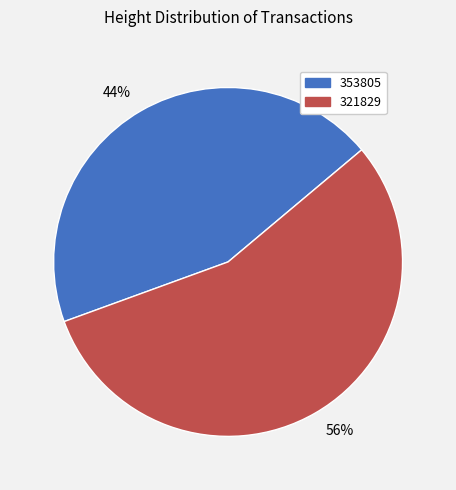

To the nearest percent, what is the combined percentage of 44% and 56%?

100%